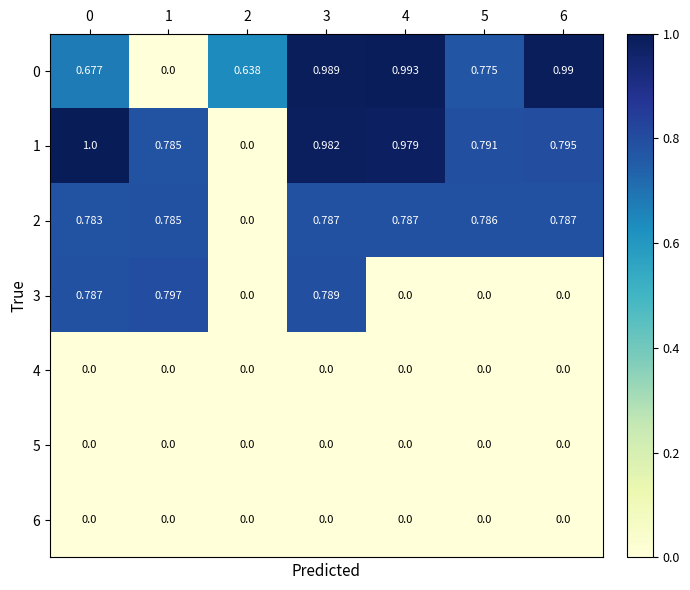

How many categories are shown in the chart?

7